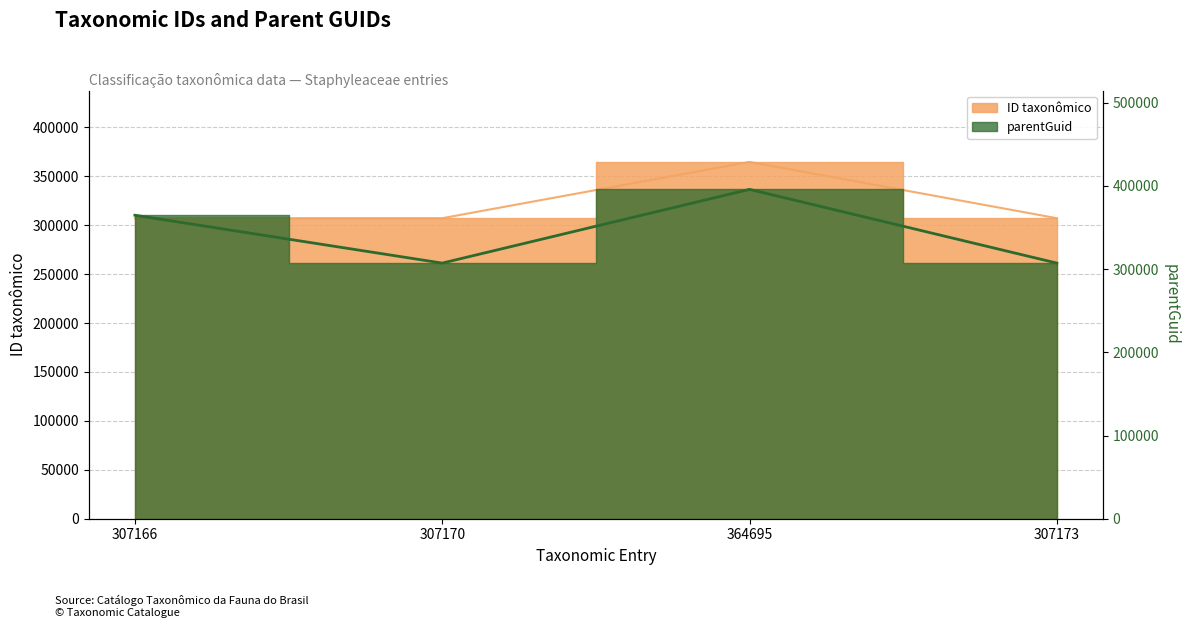

What is the label of the 1st point from the left?

307166